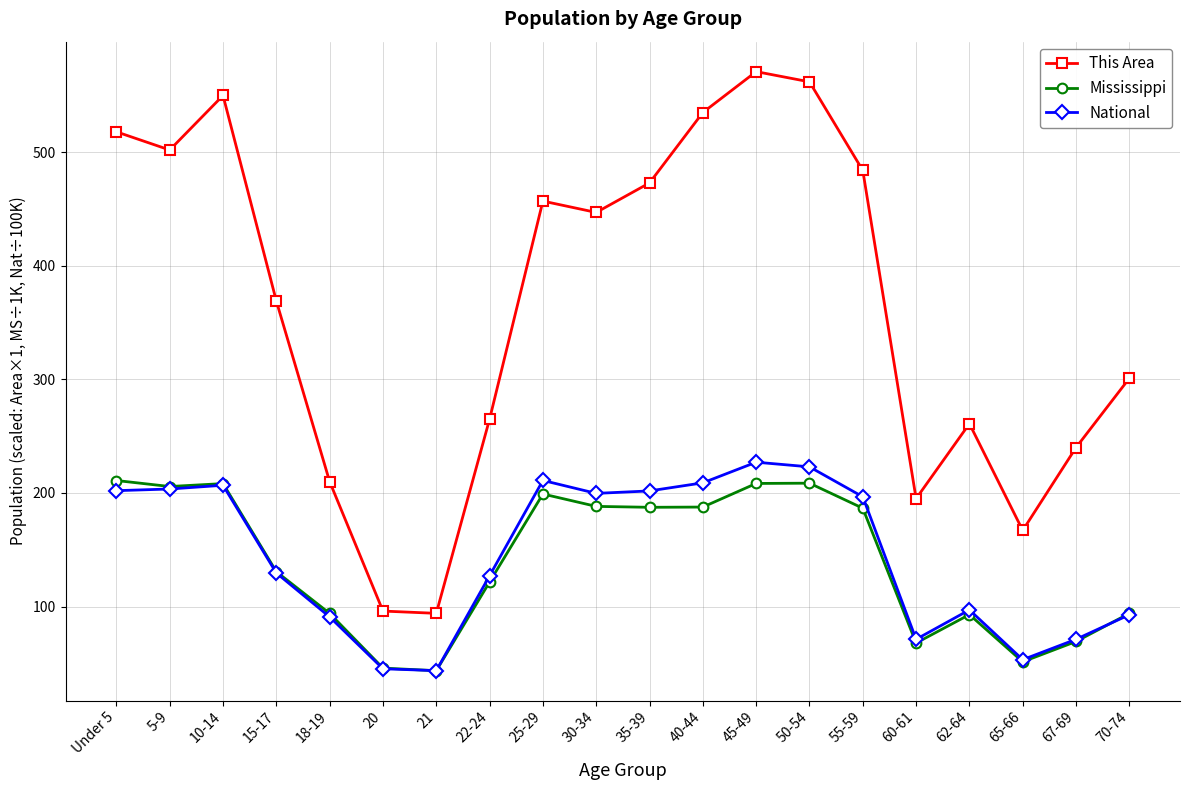

Which series has the largest total across all categories?

This Area